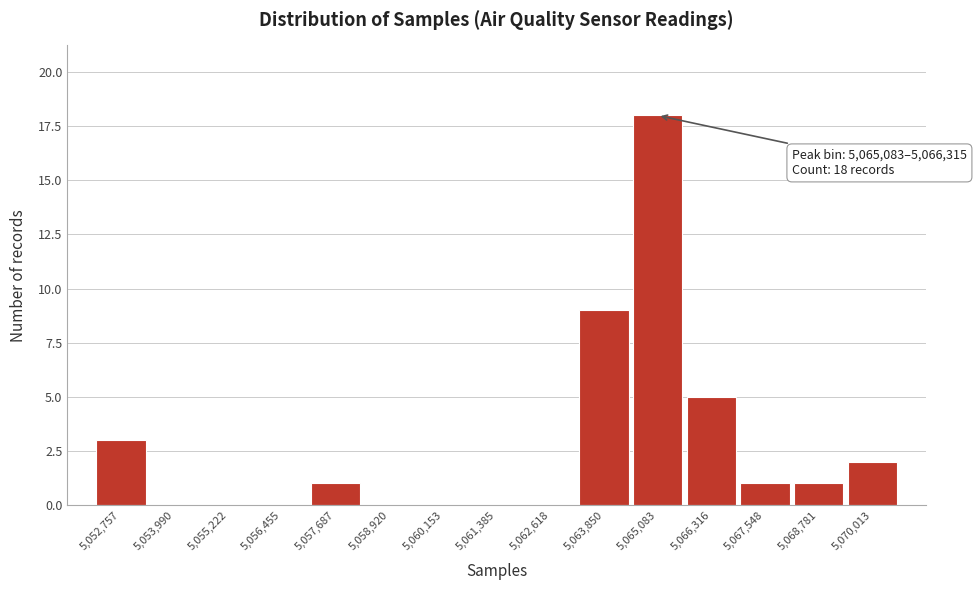

Reading left to right, list all the values displayed in this chart.

5,052,757=3	5,053,990=0	5,055,222=0	5,056,455=0	5,057,687=1	5,058,920=0	5,060,153=0	5,061,385=0	5,062,618=0	5,063,850=9	5,065,083=18	5,066,316=5	5,067,548=1	5,068,781=1	5,070,013=2